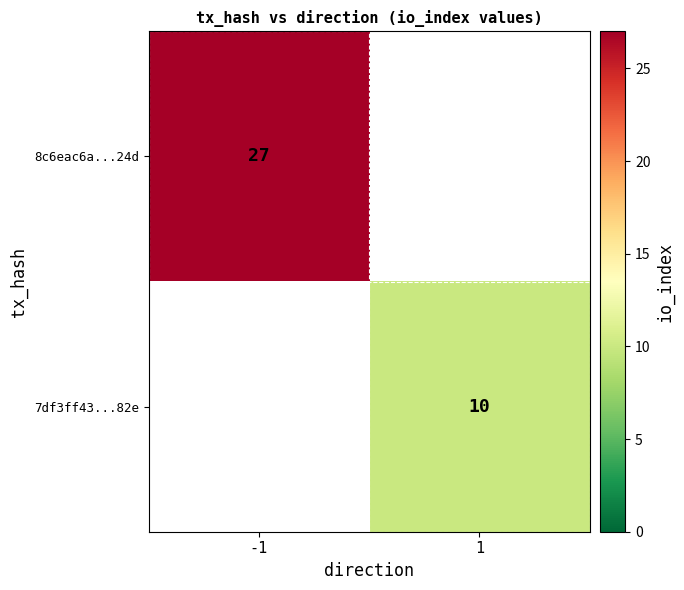

True or false: 8c6eac6a...24d has a value of 38 at -1.

False